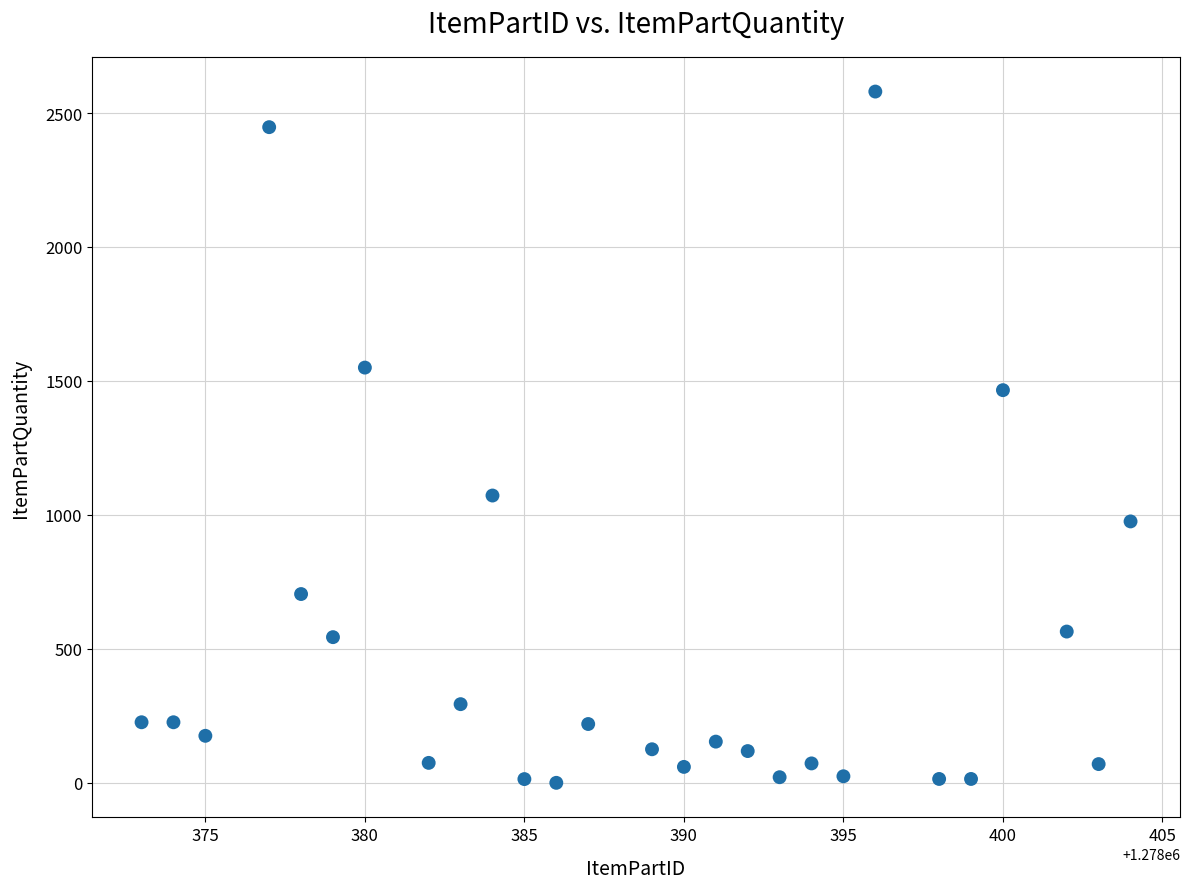

What is the range of Y values (max minus min)?

2579.4